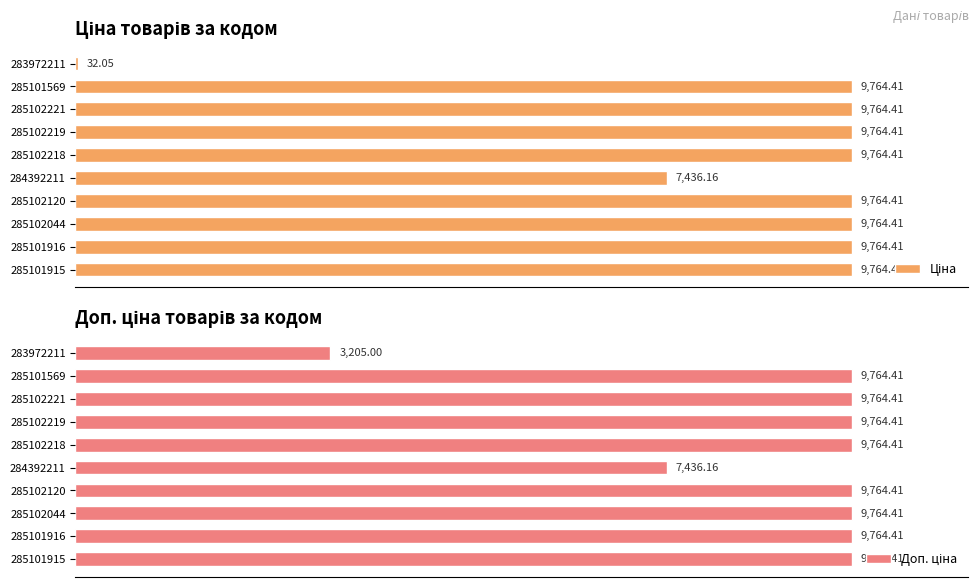

What is the maximum value shown in the chart?

9764.4